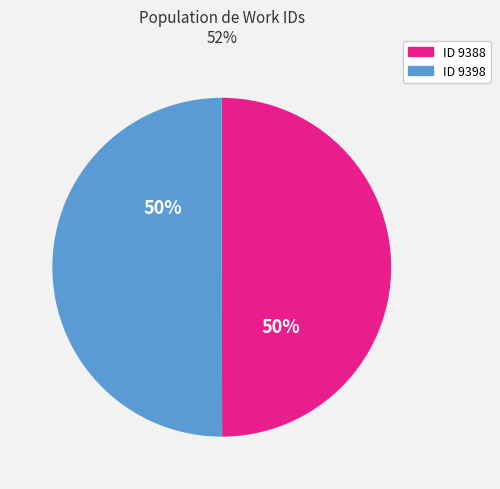

To the nearest percent, what is the average slice percentage?

50%